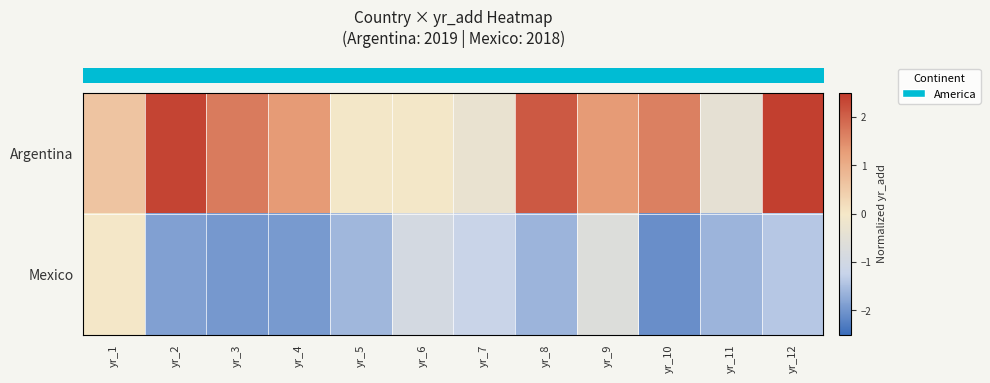

Which label corresponds to the smallest value in the chart?

yr_10